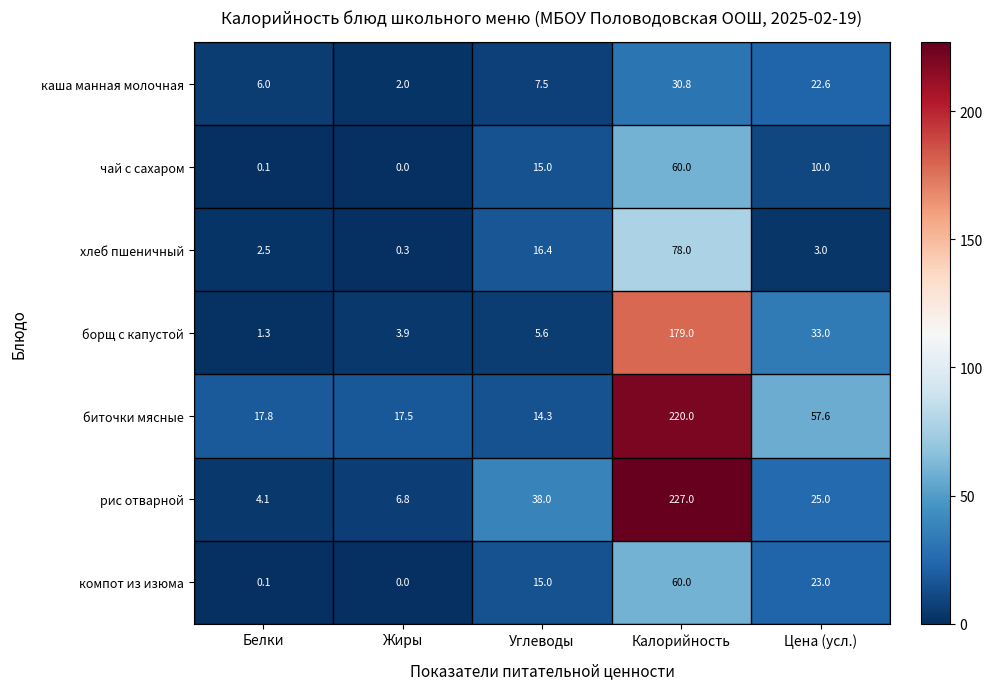

What is the spread (max minus min) of values at Калорийность?

196.2